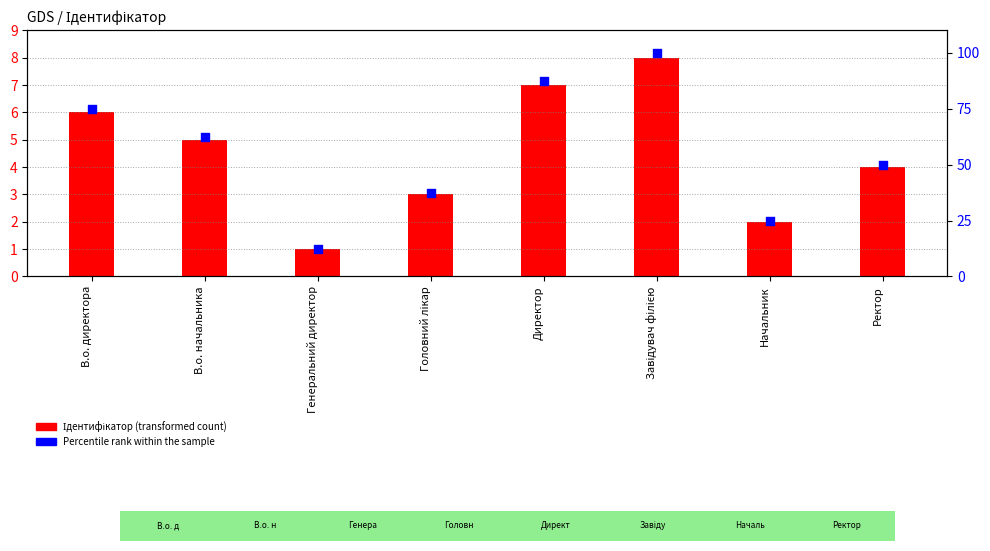

Which series has the largest total across all categories?

Percentile rank within the sample